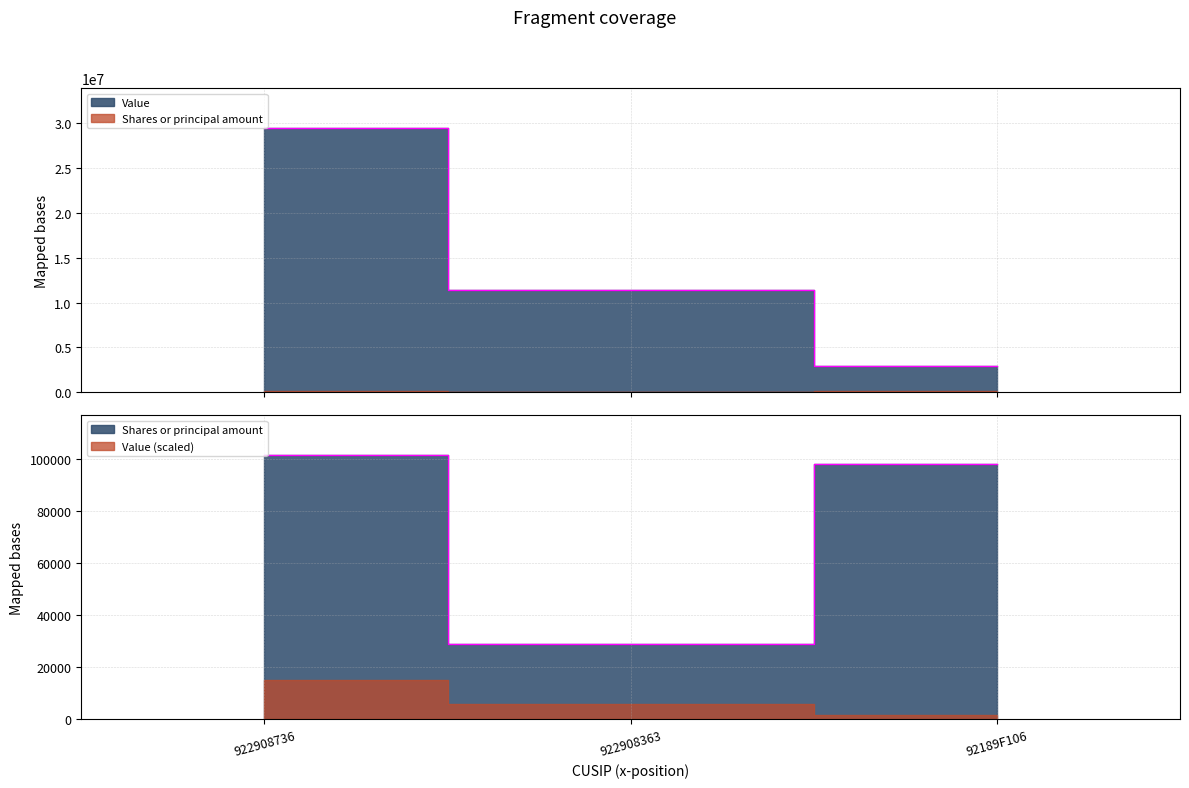

At 922908363, list the series in order from smallest to largest.

Shares or principal amount, Value